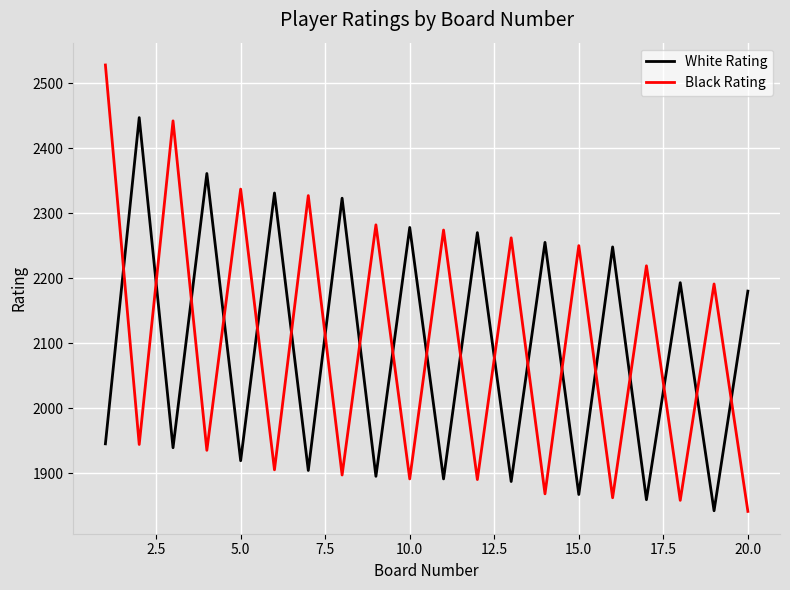

How many interior local valleys does the Black Rating series have?

9